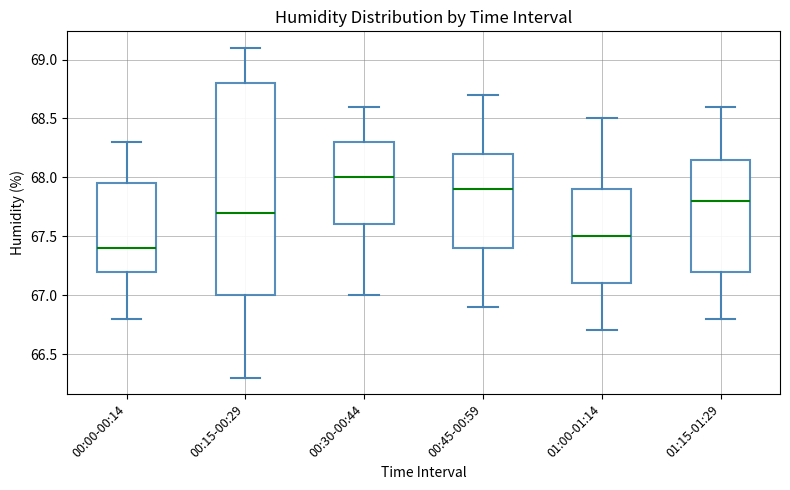

Reading left to right, transcribe this box plot: for each box, give where its median line is, the range the box spans, and where its two whiskers end, as read against the y-axis. The values are not printed on the chart, so give them approximately, as read against the axis.

00:00-00:14: median 67.40, box 67.20 to 67.95, whiskers 66.80 to 68.30
00:15-00:29: median 67.70, box 67.00 to 68.80, whiskers 66.30 to 69.10
00:30-00:44: median 68.00, box 67.60 to 68.30, whiskers 67.00 to 68.60
00:45-00:59: median 67.90, box 67.40 to 68.20, whiskers 66.90 to 68.70
01:00-01:14: median 67.50, box 67.10 to 67.90, whiskers 66.70 to 68.50
01:15-01:29: median 67.80, box 67.20 to 68.15, whiskers 66.80 to 68.60